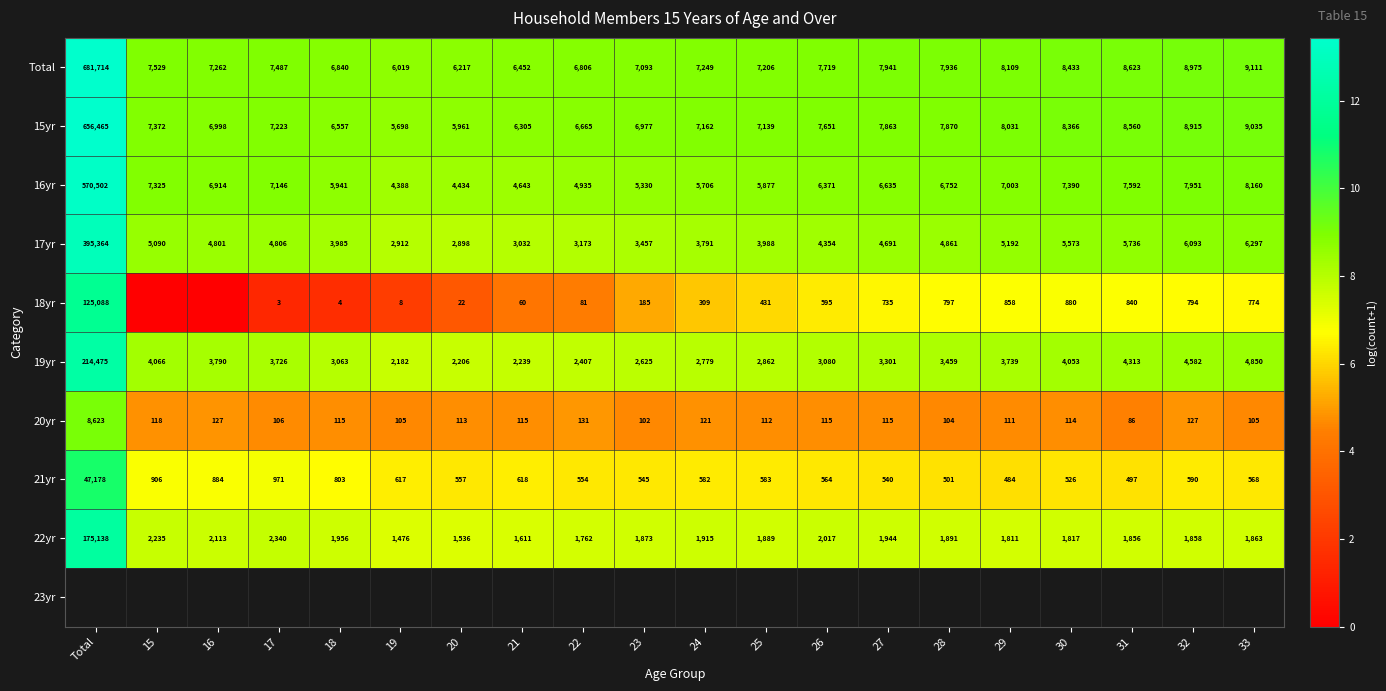

How many data points in 17yr are less than 4801?

10